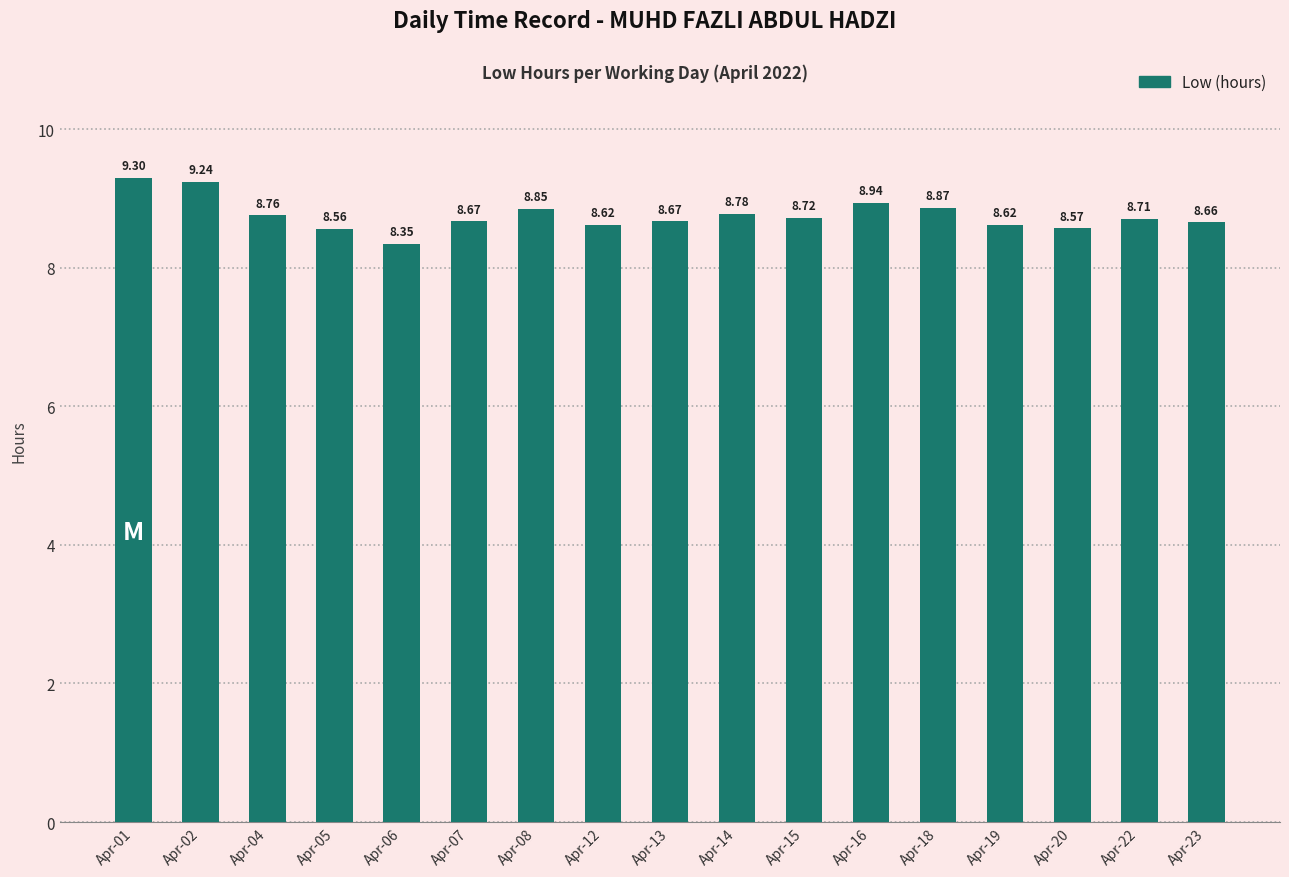

What is the difference between the second highest and minimum values?

0.9